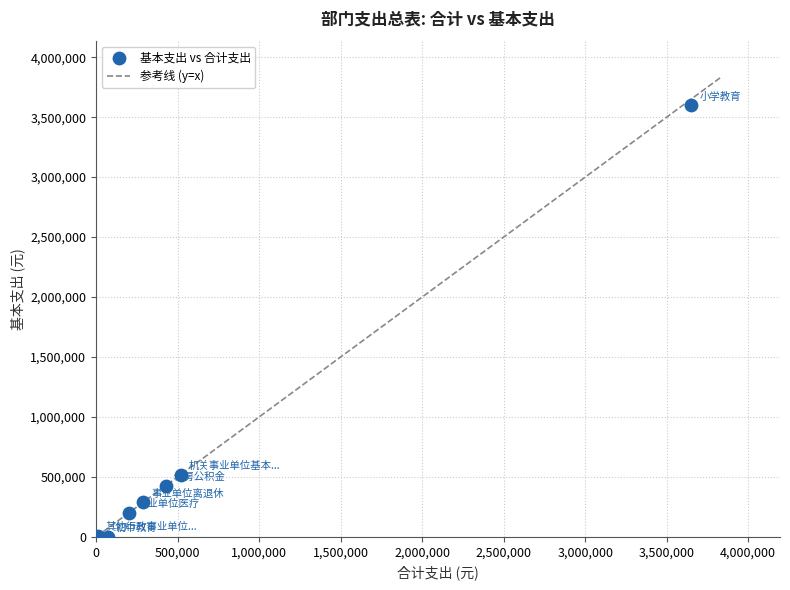

What Y value in the scatter plot is closest to 1799015?

518127